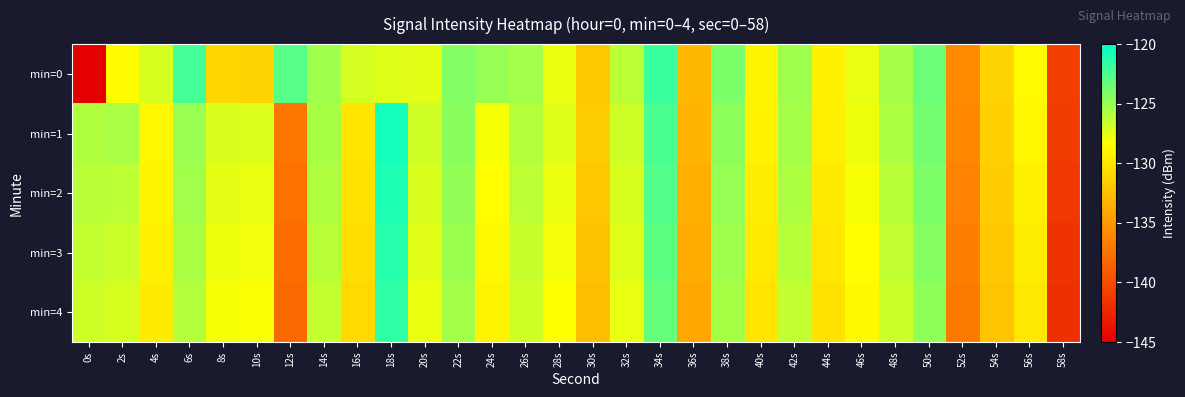

Which series has the largest range (max minus min)?

min=0